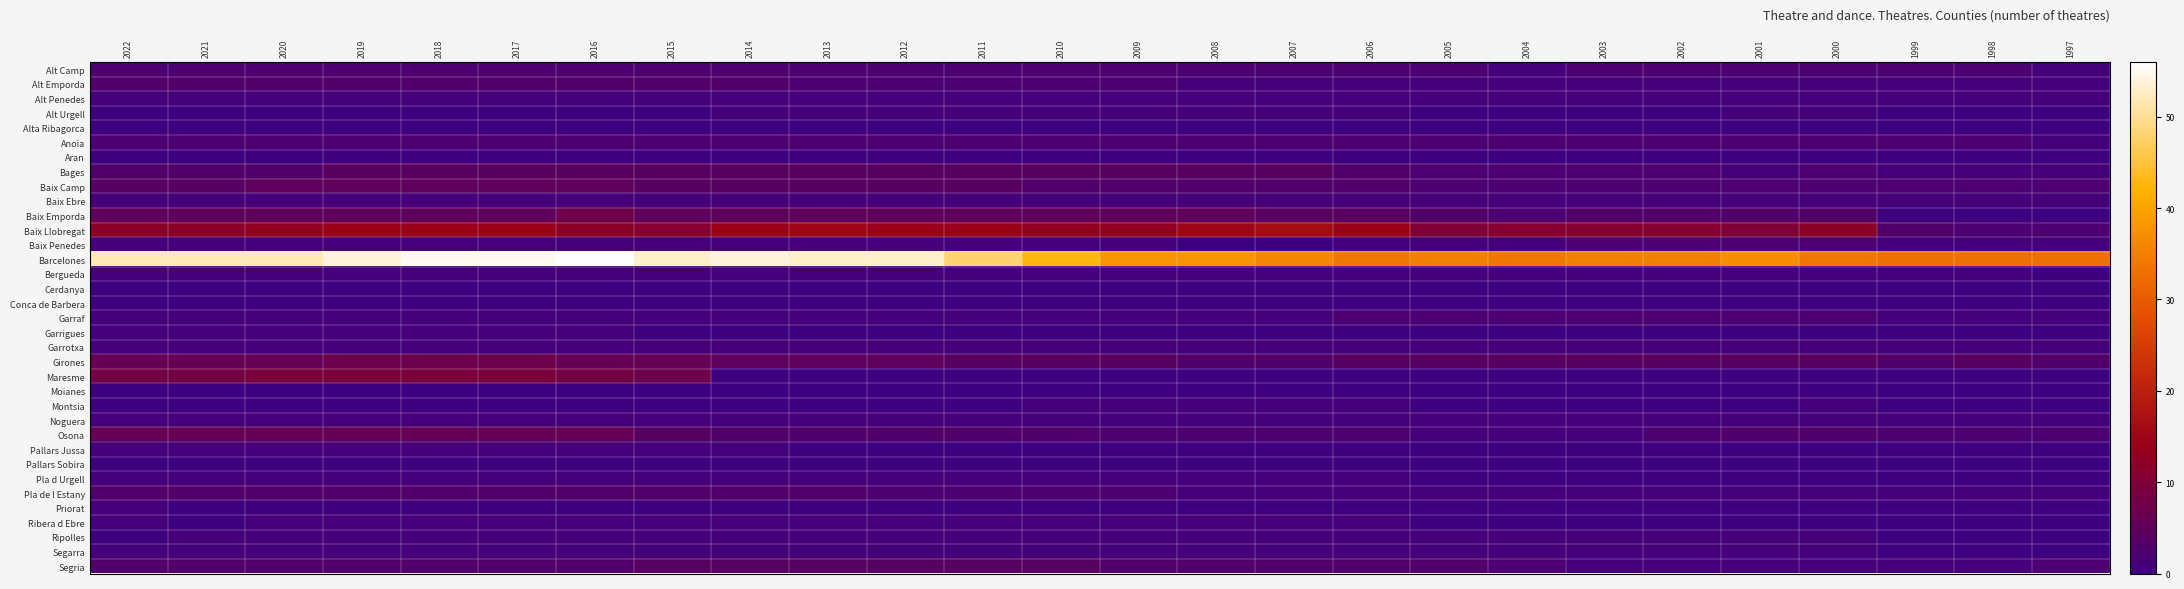

Reading right to left, extract all data points from this chart.

Alt Camp: 1997=1	1998=2	1999=2	2000=2	2001=2	2002=2	2003=2	2004=1	2005=2	2006=2	2007=2	2008=2	2009=2	2010=2	2011=2	2012=2	2013=2	2014=2	2015=2	2016=2	2017=2	2018=2	2019=2	2020=2	2021=2	2022=2
Alt Emporda: 1997=1	1998=1	1999=1	2000=1	2001=1	2002=1	2003=1	2004=1	2005=1	2006=1	2007=1	2008=1	2009=2	2010=2	2011=2	2012=2	2013=2	2014=3	2015=3	2016=3	2017=3	2018=3	2019=3	2020=3	2021=3	2022=3
Alt Penedes: 1997=1	1998=1	1999=1	2000=1	2001=1	2002=1	2003=1	2004=1	2005=1	2006=1	2007=1	2008=1	2009=1	2010=1	2011=1	2012=1	2013=1	2014=1	2015=1	2016=1	2017=1	2018=1	2019=1	2020=1	2021=1	2022=1
Alt Urgell: 1997=0	1998=0	1999=0	2000=1	2001=1	2002=0	2003=0	2004=0	2005=0	2006=1	2007=1	2008=1	2009=1	2010=1	2011=1	2012=1	2013=1	2014=1	2015=0	2016=0	2017=0	2018=0	2019=0	2020=0	2021=0	2022=0
Alta Ribagorca: 1997=0	1998=0	1999=0	2000=0	2001=0	2002=0	2003=0	2004=0	2005=0	2006=0	2007=0	2008=0	2009=0	2010=0	2011=0	2012=0	2013=0	2014=0	2015=0	2016=0	2017=0	2018=0	2019=0	2020=0	2021=0	2022=0
Anoia: 1997=1	1998=2	1999=2	2000=2	2001=2	2002=2	2003=2	2004=2	2005=2	2006=2	2007=2	2008=2	2009=2	2010=2	2011=2	2012=2	2013=2	2014=2	2015=2	2016=2	2017=2	2018=2	2019=2	2020=2	2021=2	2022=2
Aran: 1997=0	1998=0	1999=0	2000=0	2001=0	2002=0	2003=0	2004=0	2005=0	2006=0	2007=0	2008=0	2009=0	2010=0	2011=0	2012=0	2013=0	2014=0	2015=0	2016=0	2017=0	2018=0	2019=0	2020=0	2021=0	2022=0
Bages: 1997=1	1998=1	1999=1	2000=2	2001=1	2002=2	2003=2	2004=2	2005=2	2006=3	2007=4	2008=4	2009=4	2010=4	2011=4	2012=4	2013=4	2014=4	2015=4	2016=4	2017=4	2018=4	2019=4	2020=3	2021=3	2022=3
Baix Camp: 1997=2	1998=2	1999=2	2000=2	2001=2	2002=2	2003=2	2004=2	2005=2	2006=3	2007=3	2008=3	2009=3	2010=3	2011=4	2012=4	2013=4	2014=4	2015=4	2016=5	2017=5	2018=5	2019=5	2020=5	2021=4	2022=4
Baix Ebre: 1997=1	1998=1	1999=1	2000=1	2001=1	2002=1	2003=1	2004=1	2005=1	2006=1	2007=1	2008=1	2009=1	2010=1	2011=1	2012=1	2013=1	2014=1	2015=1	2016=1	2017=1	2018=1	2019=1	2020=1	2021=1	2022=1
Baix Emporda: 1997=0	1998=0	1999=0	2000=3	2001=3	2002=3	2003=3	2004=2	2005=3	2006=4	2007=4	2008=5	2009=5	2010=5	2011=5	2012=5	2013=5	2014=5	2015=5	2016=7	2017=5	2018=5	2019=5	2020=5	2021=5	2022=5
Baix Llobregat: 1997=2	1998=2	1999=3	2000=12	2001=10	2002=11	2003=11	2004=11	2005=10	2006=14	2007=16	2008=15	2009=13	2010=13	2011=14	2012=14	2013=15	2014=14	2015=11	2016=12	2017=14	2018=14	2019=14	2020=13	2021=12	2022=12
Baix Penedes: 1997=1	1998=1	1999=1	2000=2	2001=2	2002=2	2003=2	2004=1	2005=1	2006=1	2007=0	2008=0	2009=1	2010=1	2011=1	2012=1	2013=1	2014=1	2015=1	2016=1	2017=1	2018=1	2019=1	2020=1	2021=1	2022=1
Barcelones: 1997=33	1998=33	1999=33	2000=34	2001=37	2002=35	2003=35	2004=34	2005=35	2006=34	2007=36	2008=38	2009=38	2010=43	2011=48	2012=53	2013=53	2014=54	2015=53	2016=56	2017=55	2018=55	2019=54	2020=52	2021=52	2022=52
Bergueda: 1997=0	1998=1	1999=1	2000=1	2001=1	2002=1	2003=1	2004=1	2005=1	2006=1	2007=1	2008=1	2009=1	2010=1	2011=1	2012=1	2013=1	2014=1	2015=1	2016=1	2017=1	2018=1	2019=1	2020=1	2021=1	2022=1
Cerdanya: 1997=0	1998=0	1999=0	2000=0	2001=0	2002=0	2003=0	2004=0	2005=0	2006=0	2007=0	2008=0	2009=0	2010=0	2011=0	2012=0	2013=0	2014=0	2015=0	2016=0	2017=0	2018=0	2019=0	2020=0	2021=0	2022=0
Conca de Barbera: 1997=0	1998=0	1999=0	2000=0	2001=0	2002=0	2003=0	2004=0	2005=0	2006=0	2007=0	2008=0	2009=0	2010=0	2011=0	2012=0	2013=0	2014=0	2015=0	2016=0	2017=0	2018=0	2019=0	2020=0	2021=0	2022=0
Garraf: 1997=1	1998=1	1999=1	2000=2	2001=2	2002=2	2003=2	2004=2	2005=2	2006=2	2007=1	2008=1	2009=1	2010=1	2011=1	2012=1	2013=1	2014=1	2015=1	2016=1	2017=1	2018=1	2019=1	2020=1	2021=1	2022=1
Garrigues: 1997=0	1998=0	1999=0	2000=0	2001=0	2002=0	2003=0	2004=0	2005=0	2006=0	2007=0	2008=0	2009=0	2010=0	2011=0	2012=0	2013=0	2014=0	2015=0	2016=1	2017=1	2018=1	2019=1	2020=1	2021=1	2022=1
Garrotxa: 1997=1	1998=1	1999=1	2000=1	2001=1	2002=1	2003=1	2004=1	2005=1	2006=1	2007=1	2008=1	2009=1	2010=1	2011=1	2012=1	2013=1	2014=1	2015=1	2016=1	2017=1	2018=1	2019=1	2020=1	2021=1	2022=1
Girones: 1997=3	1998=4	1999=3	2000=4	2001=4	2002=4	2003=4	2004=4	2005=4	2006=4	2007=3	2008=3	2009=4	2010=4	2011=4	2012=5	2013=5	2014=5	2015=6	2016=6	2017=7	2018=7	2019=7	2020=6	2021=6	2022=6
Maresme: 1997=0	1998=0	1999=0	2000=0	2001=0	2002=0	2003=0	2004=0	2005=0	2006=0	2007=0	2008=0	2009=0	2010=0	2011=0	2012=0	2013=0	2014=0	2015=7	2016=8	2017=9	2018=9	2019=9	2020=9	2021=8	2022=8
Moianes: 1997=0	1998=0	1999=0	2000=0	2001=0	2002=0	2003=0	2004=0	2005=0	2006=0	2007=0	2008=0	2009=0	2010=0	2011=0	2012=0	2013=0	2014=0	2015=0	2016=0	2017=0	2018=0	2019=0	2020=0	2021=0	2022=0
Montsia: 1997=0	1998=0	1999=0	2000=1	2001=0	2002=0	2003=0	2004=0	2005=0	2006=1	2007=1	2008=1	2009=1	2010=1	2011=0	2012=0	2013=0	2014=0	2015=0	2016=0	2017=0	2018=0	2019=0	2020=0	2021=0	2022=0
Noguera: 1997=1	1998=1	1999=1	2000=1	2001=1	2002=1	2003=1	2004=1	2005=1	2006=1	2007=1	2008=1	2009=1	2010=1	2011=1	2012=1	2013=1	2014=1	2015=1	2016=1	2017=1	2018=1	2019=1	2020=1	2021=1	2022=1
Osona: 1997=2	1998=2	1999=2	2000=3	2001=3	2002=2	2003=1	2004=1	2005=1	2006=2	2007=2	2008=2	2009=2	2010=3	2011=3	2012=3	2013=3	2014=3	2015=4	2016=6	2017=6	2018=6	2019=6	2020=6	2021=6	2022=6
Pallars Jussa: 1997=0	1998=0	1999=0	2000=0	2001=0	2002=0	2003=0	2004=0	2005=0	2006=0	2007=0	2008=0	2009=0	2010=0	2011=0	2012=0	2013=0	2014=1	2015=1	2016=1	2017=1	2018=1	2019=1	2020=1	2021=1	2022=1
Pallars Sobira: 1997=0	1998=0	1999=0	2000=0	2001=0	2002=0	2003=0	2004=0	2005=0	2006=0	2007=0	2008=0	2009=0	2010=0	2011=0	2012=0	2013=0	2014=0	2015=0	2016=0	2017=0	2018=0	2019=0	2020=0	2021=0	2022=0
Pla d Urgell: 1997=0	1998=0	1999=0	2000=0	2001=0	2002=0	2003=0	2004=0	2005=0	2006=1	2007=1	2008=1	2009=1	2010=1	2011=1	2012=1	2013=1	2014=1	2015=1	2016=1	2017=1	2018=1	2019=1	2020=1	2021=1	2022=1
Pla de l Estany: 1997=1	1998=1	1999=1	2000=1	2001=1	2002=1	2003=1	2004=1	2005=1	2006=1	2007=1	2008=1	2009=2	2010=2	2011=2	2012=2	2013=3	2014=3	2015=3	2016=3	2017=3	2018=3	2019=3	2020=3	2021=3	2022=3
Priorat: 1997=0	1998=0	1999=0	2000=0	2001=0	2002=0	2003=0	2004=0	2005=0	2006=0	2007=0	2008=0	2009=0	2010=0	2011=0	2012=0	2013=0	2014=0	2015=0	2016=0	2017=0	2018=0	2019=0	2020=0	2021=0	2022=1
Ribera d Ebre: 1997=0	1998=0	1999=0	2000=0	2001=0	2002=0	2003=0	2004=0	2005=0	2006=1	2007=1	2008=1	2009=1	2010=1	2011=1	2012=1	2013=1	2014=1	2015=1	2016=1	2017=1	2018=1	2019=1	2020=1	2021=0	2022=1
Ripolles: 1997=0	1998=0	1999=0	2000=1	2001=1	2002=1	2003=1	2004=1	2005=1	2006=1	2007=1	2008=1	2009=1	2010=1	2011=1	2012=1	2013=1	2014=1	2015=1	2016=1	2017=1	2018=1	2019=1	2020=1	2021=1	2022=0
Segarra: 1997=0	1998=0	1999=0	2000=1	2001=1	2002=1	2003=1	2004=1	2005=1	2006=1	2007=1	2008=1	2009=1	2010=1	2011=1	2012=1	2013=1	2014=1	2015=1	2016=1	2017=1	2018=1	2019=1	2020=1	2021=1	2022=1
Segria: 1997=2	1998=1	1999=1	2000=1	2001=1	2002=1	2003=1	2004=2	2005=3	2006=3	2007=3	2008=3	2009=3	2010=4	2011=4	2012=4	2013=4	2014=4	2015=4	2016=3	2017=3	2018=3	2019=3	2020=3	2021=3	2022=3